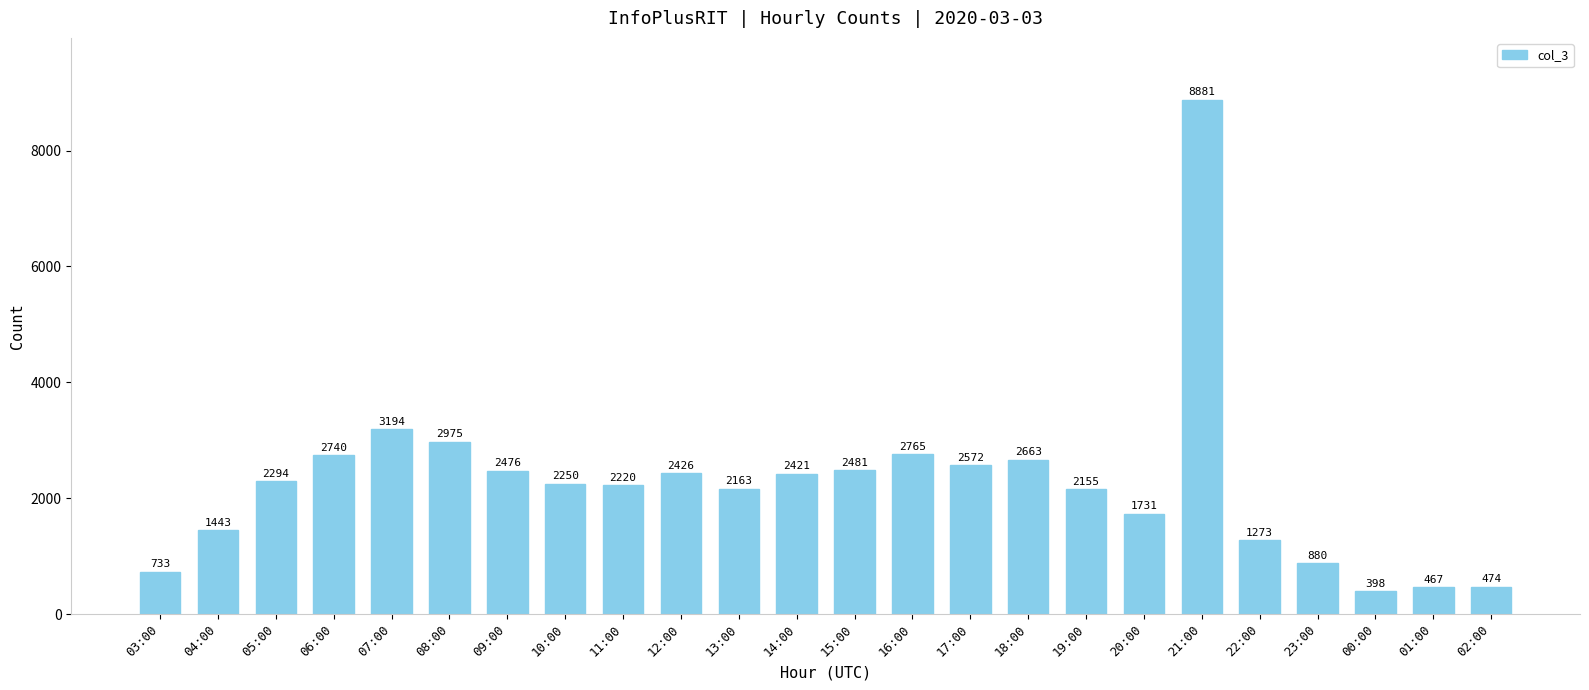

What is the sum of all values?

54075